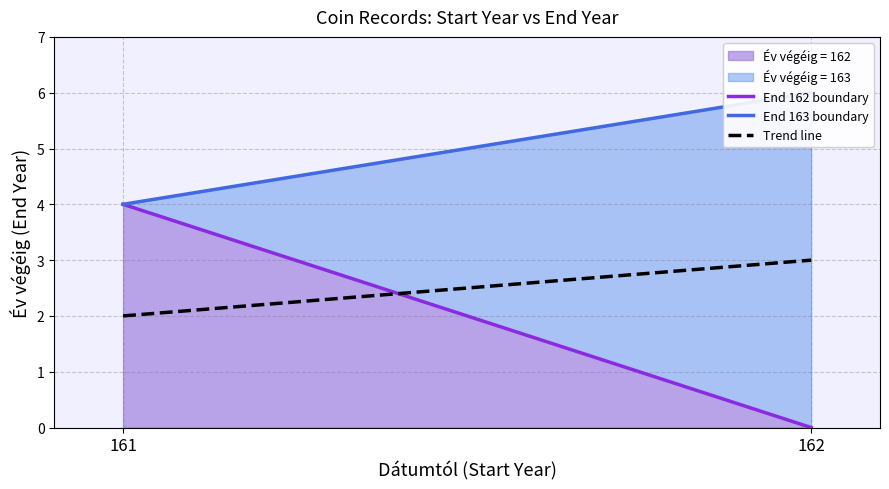

Where is Trend line nearest to the value 2?

161